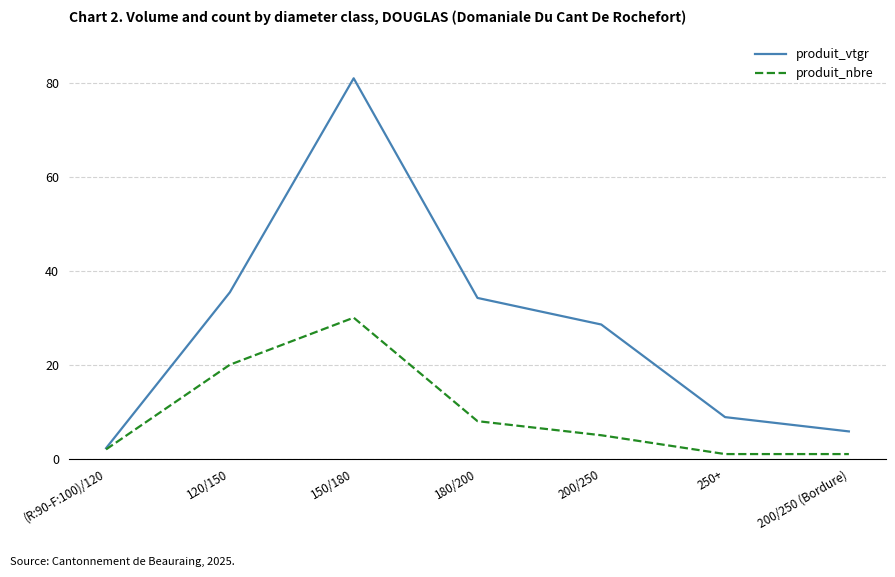

Count the number of categories in the chart.

7